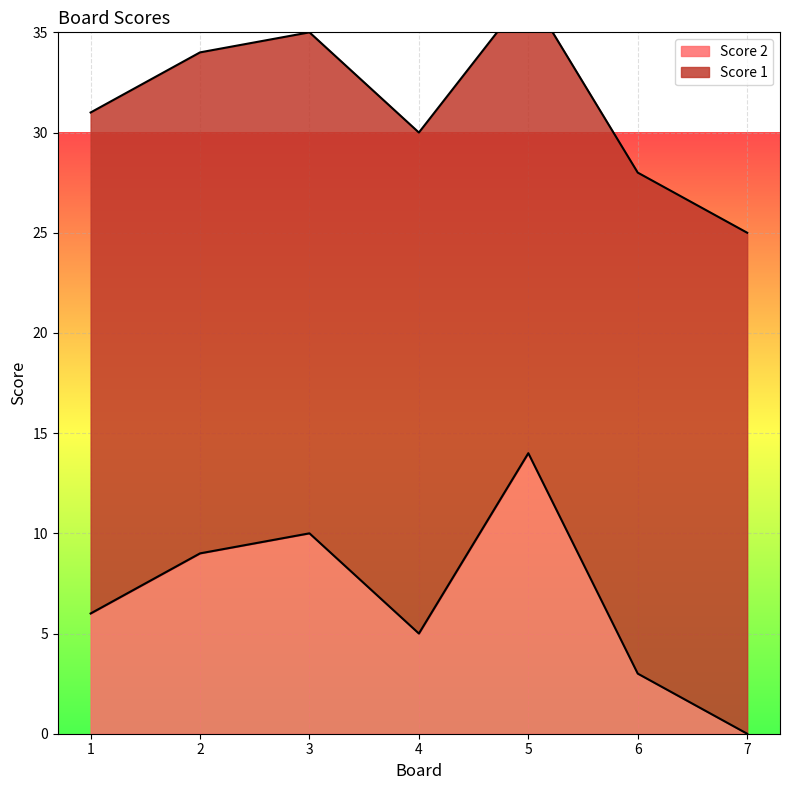

Read the value at 5, to the nearest 5.

15